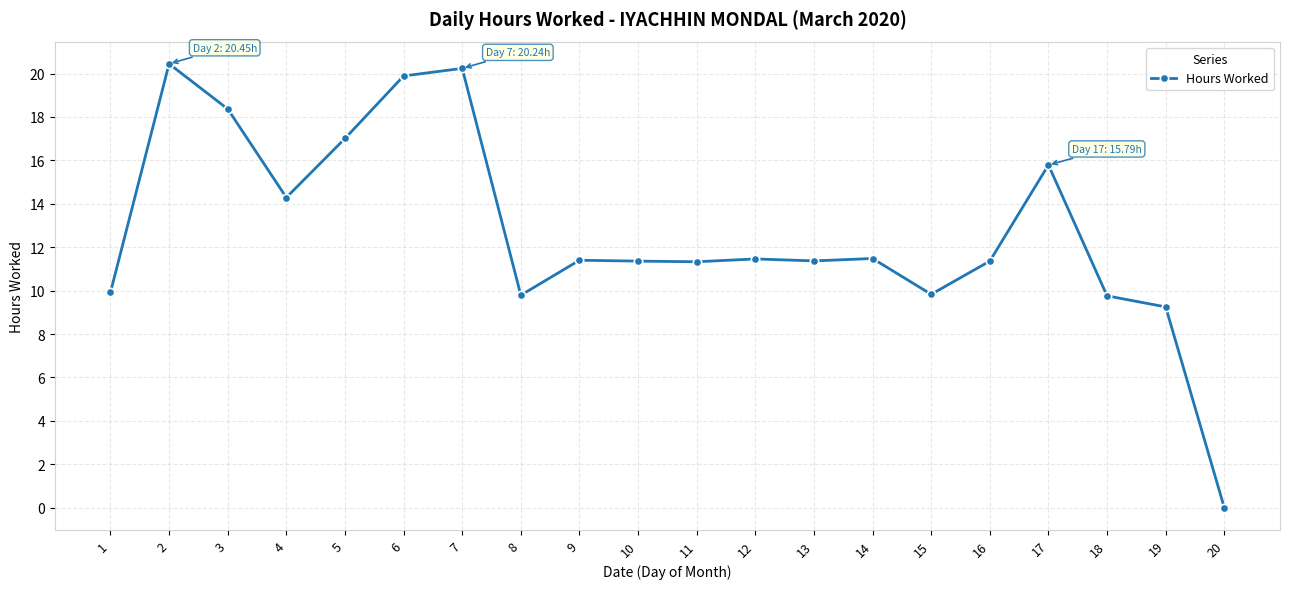

What is the value of the 11th point from the left?

11.3